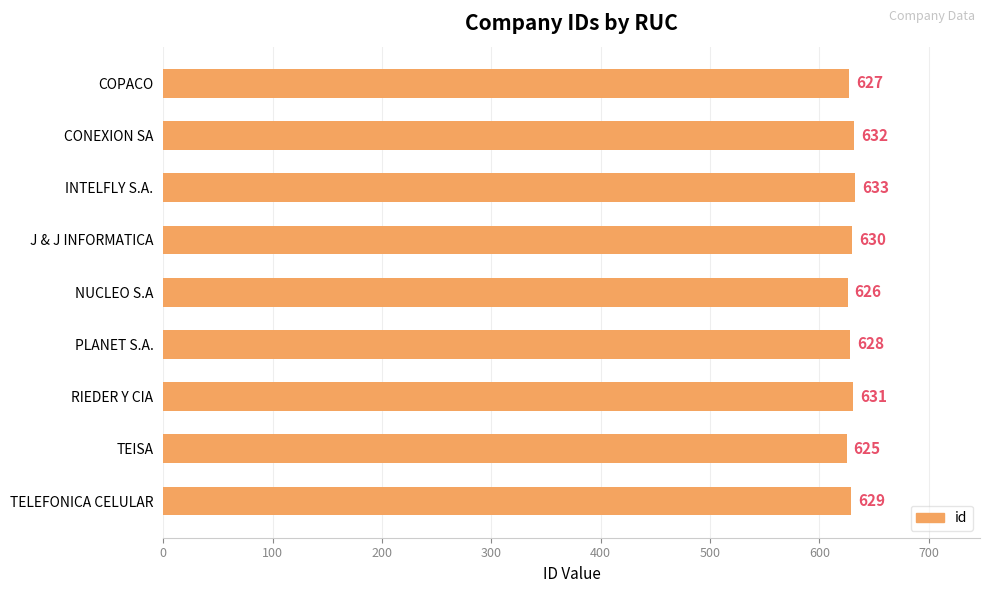

What is the sum of all values?

5661